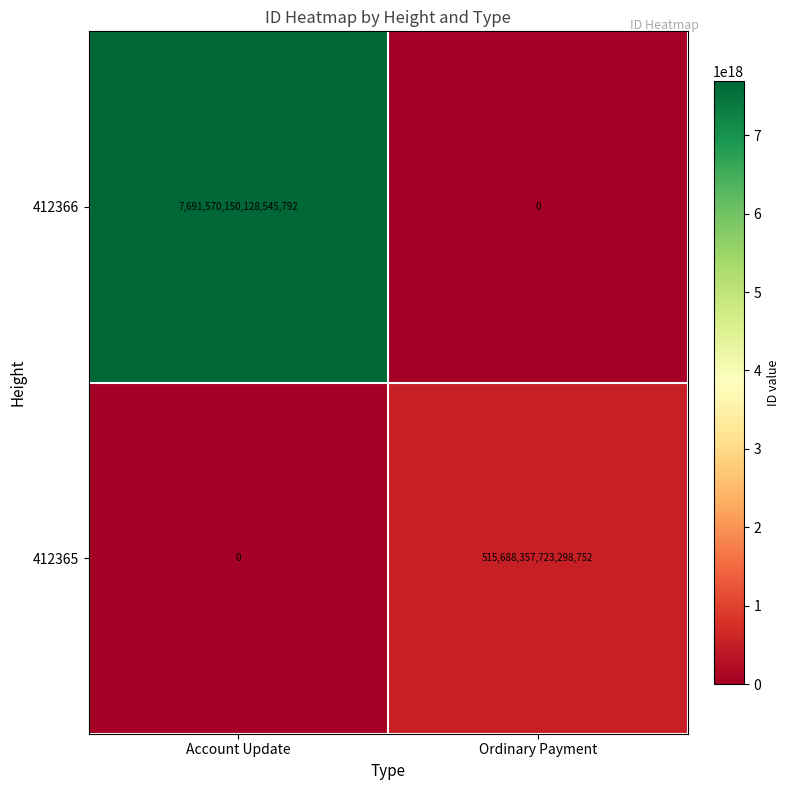

Which series has the largest range (max minus min)?

412366